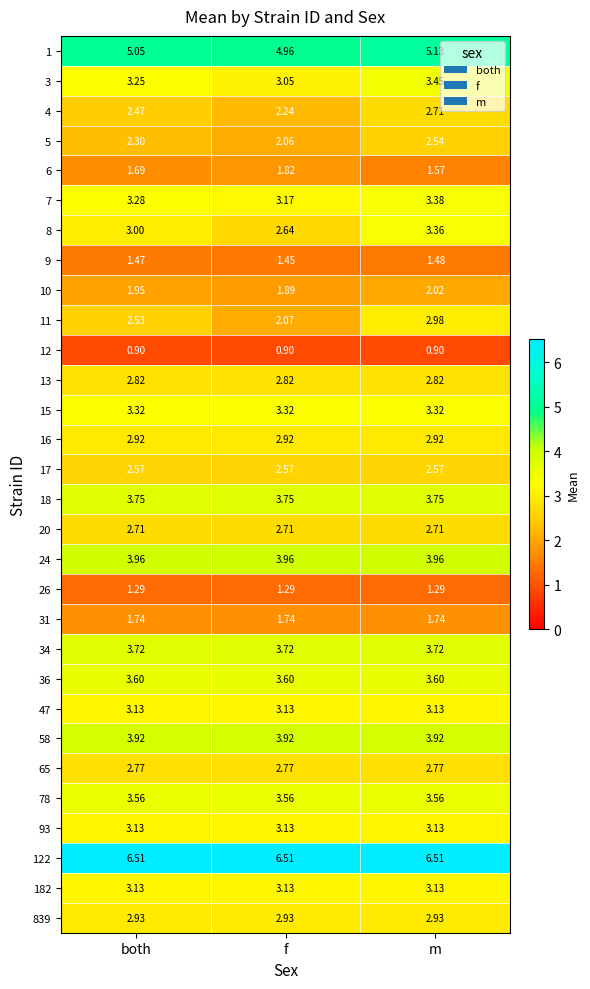

How many categories are shown in the chart?

3